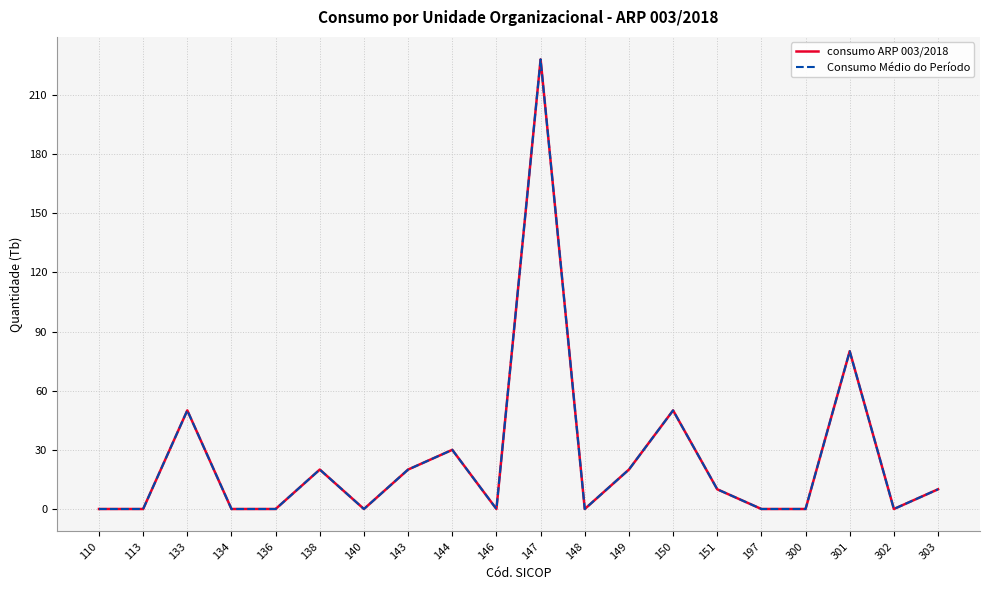

True or false: consumo ARP 003/2018 has more than 2 interior local peaks.

True